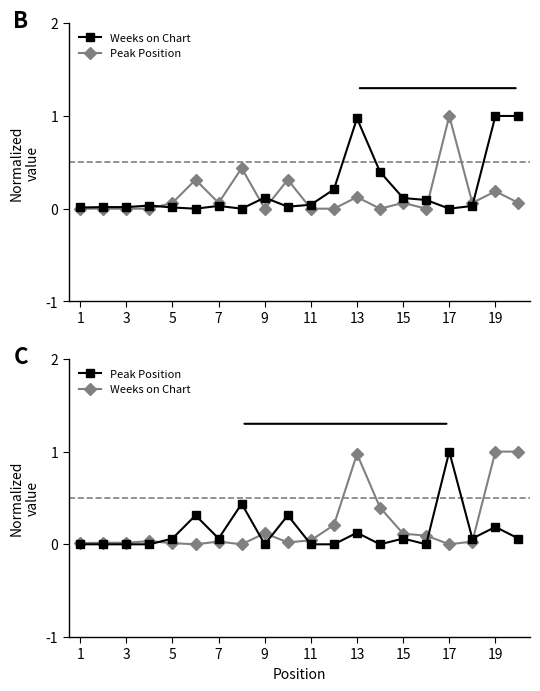

After their last crossing, which series has the higher values: Peak Position or Weeks on Chart?

Weeks on Chart